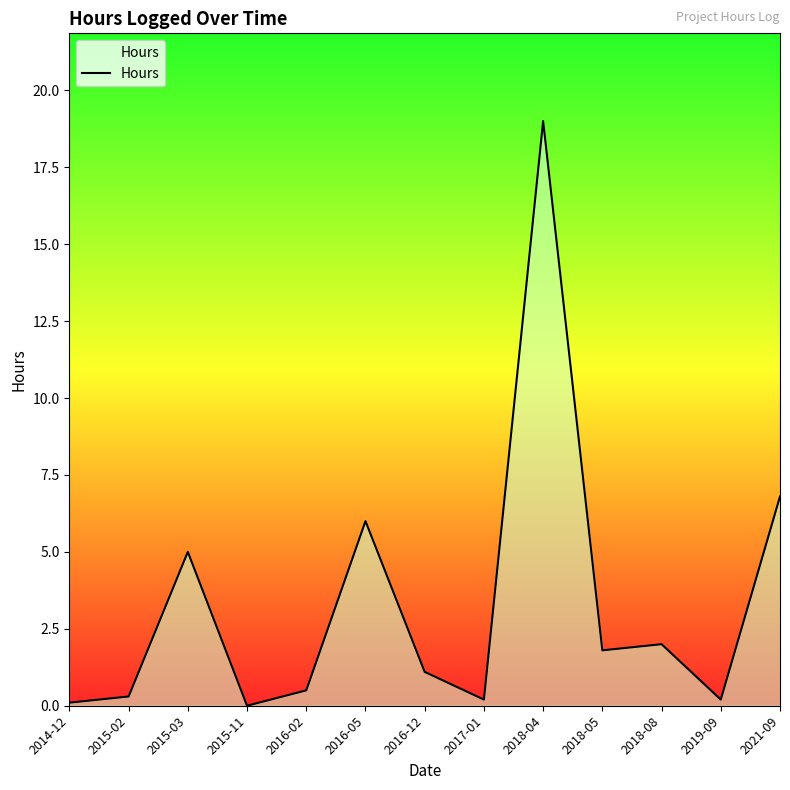

What position from the right is 2015-03?

11